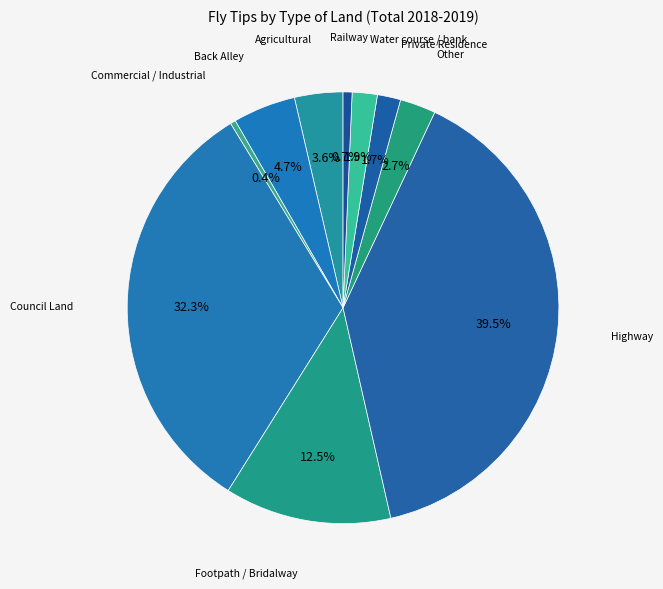

Combined, what portion of the pie is Commercial / Industrial and Footpath / Bridalway?

12.9%